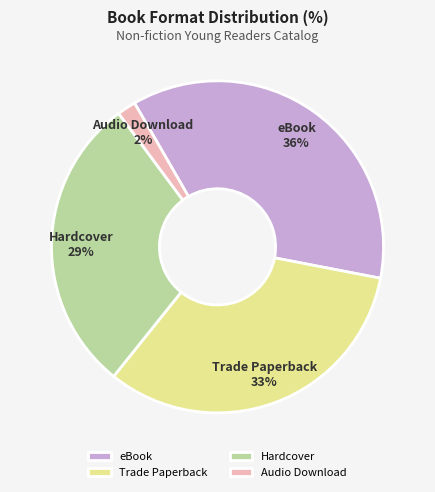

Rank the categories by value from lowest to highest.

Audio Download, Hardcover, Trade Paperback, eBook